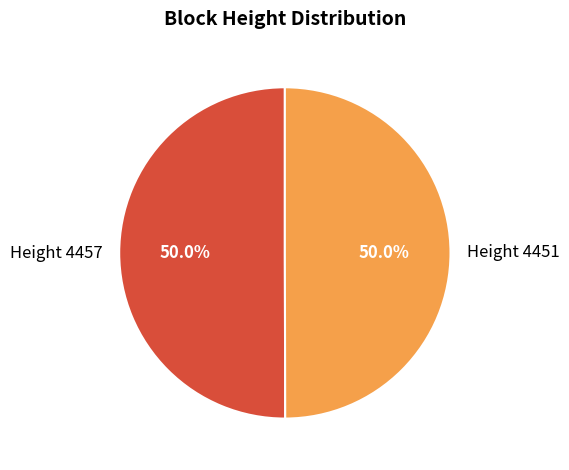

What is the ratio of the value at Height 4451 to the value at Height 4457?

1.0